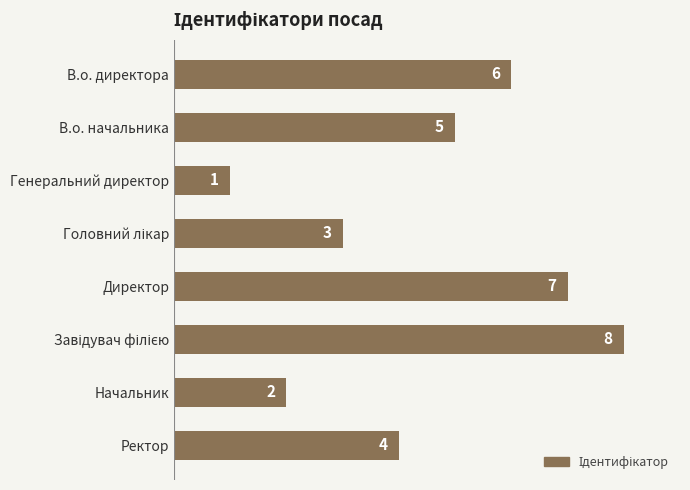

True or false: the data shows 2 at Начальник.

True